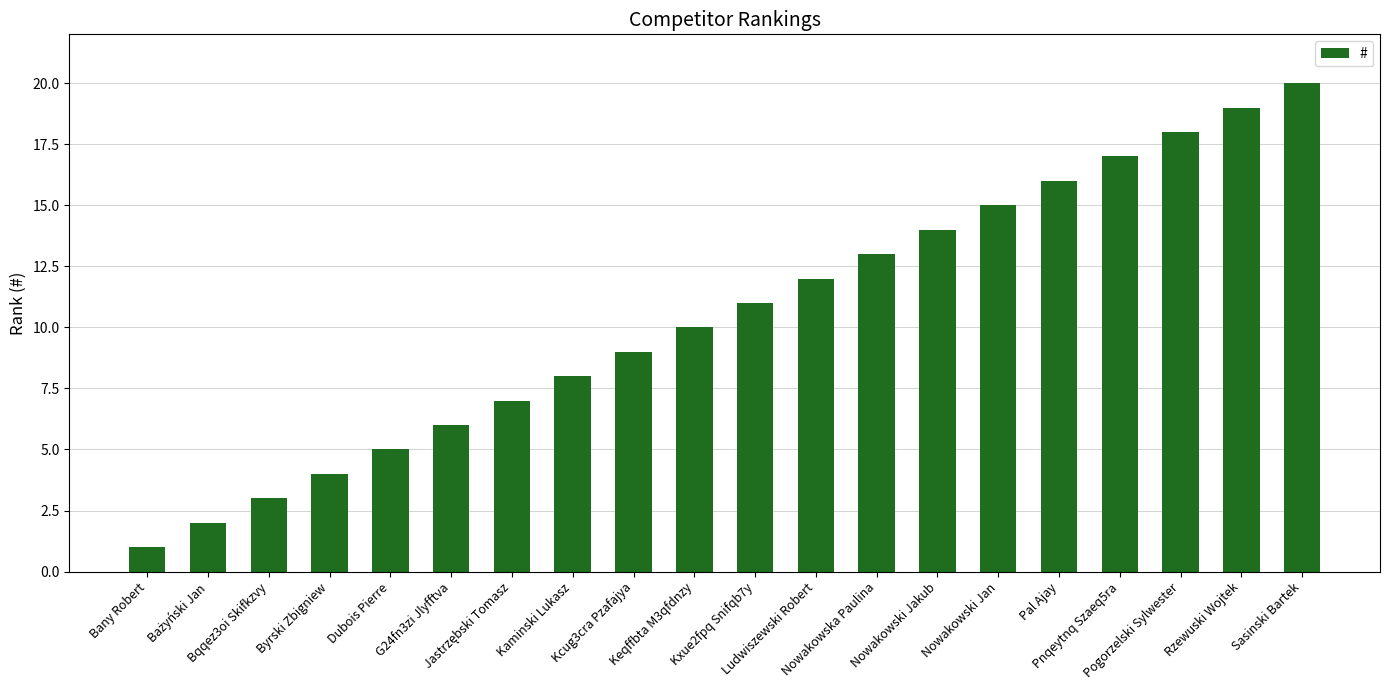

What is the label of the 1st bar from the right?

Sasinski Bartek